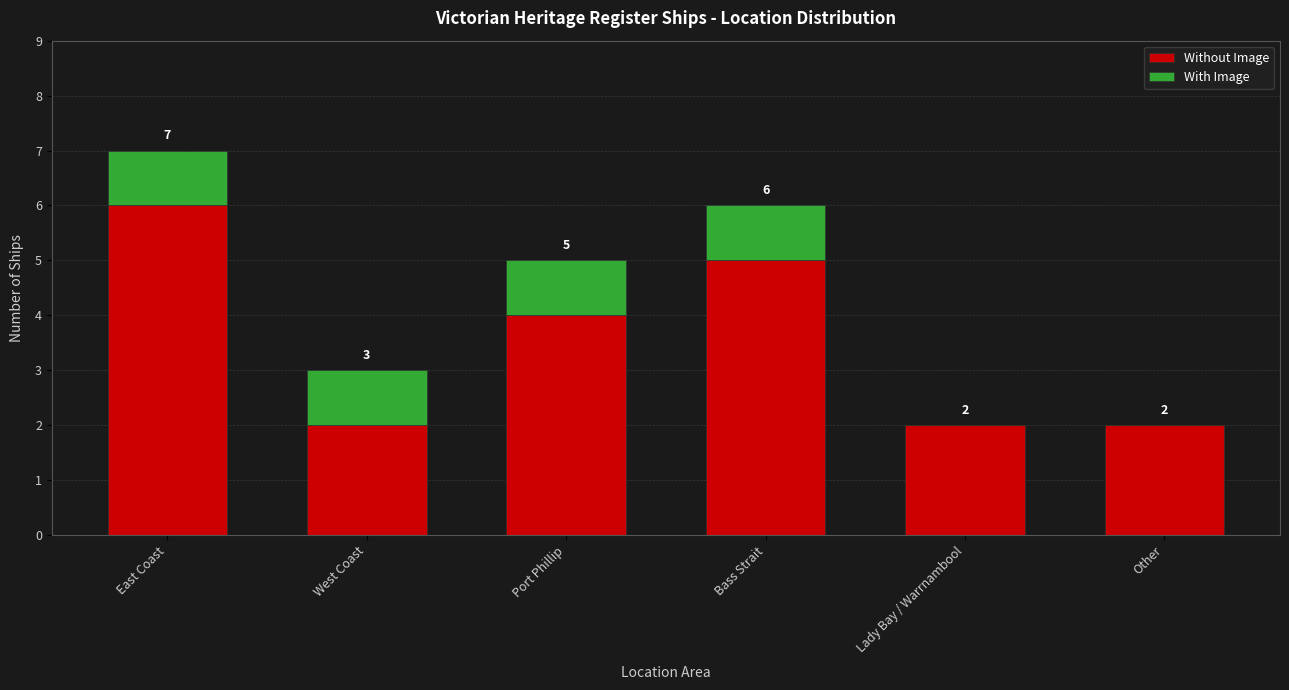

At which category is the sum across all series the highest?

East Coast